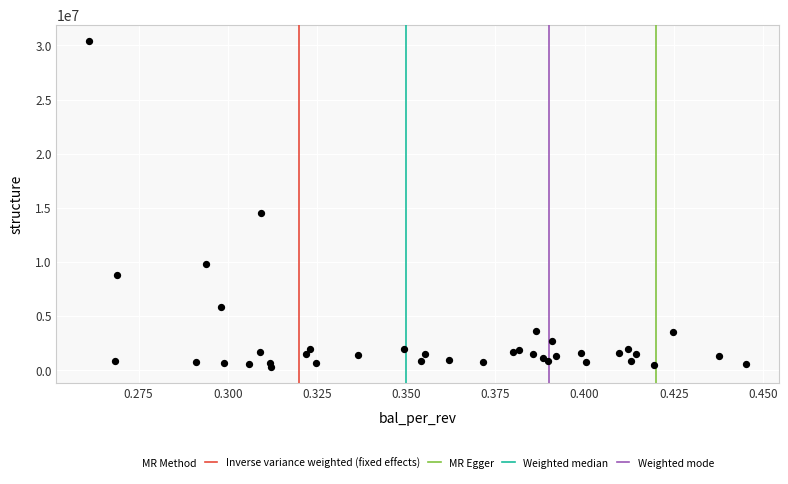

What Y value in the scatter plot is closest to 15361702?

14533988.2